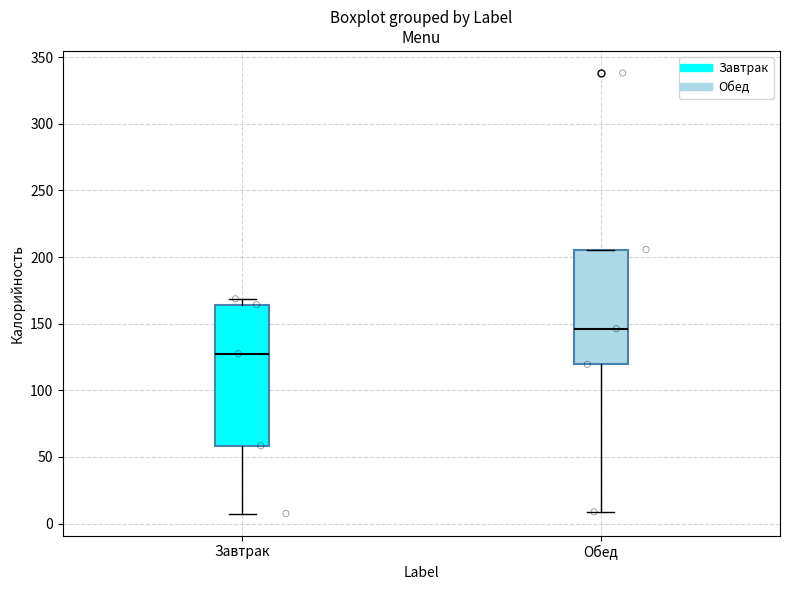

Comparing the boxes themselves (not the whiskers), which one is the tallest?

Завтрак